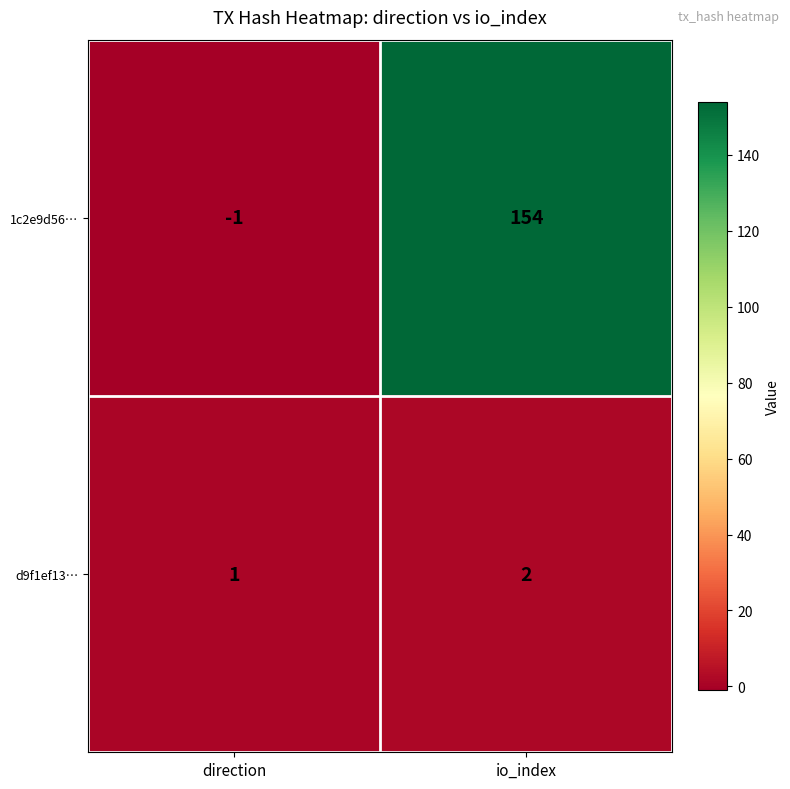

What is the sum of all 1c2e9d56… values?

153